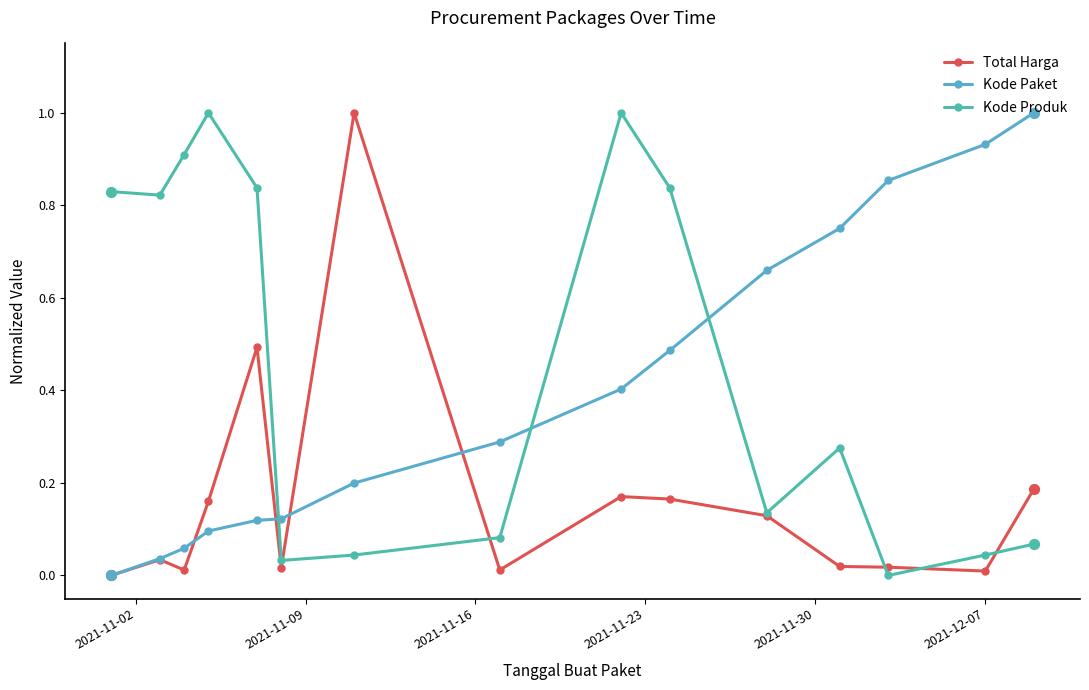

Which series has the largest total across all categories?

Kode Produk